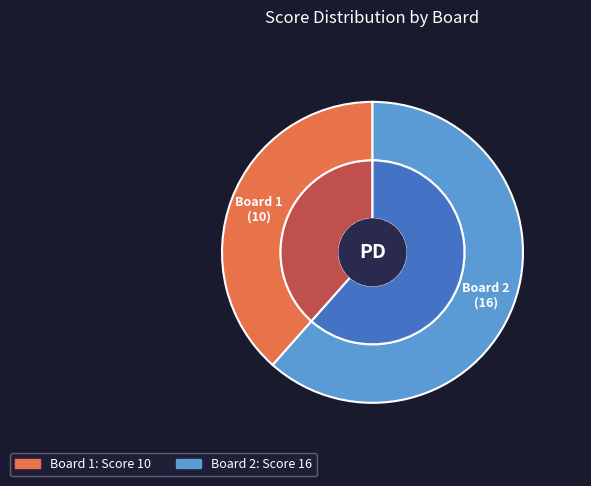

How many segments does this pie chart have?

2